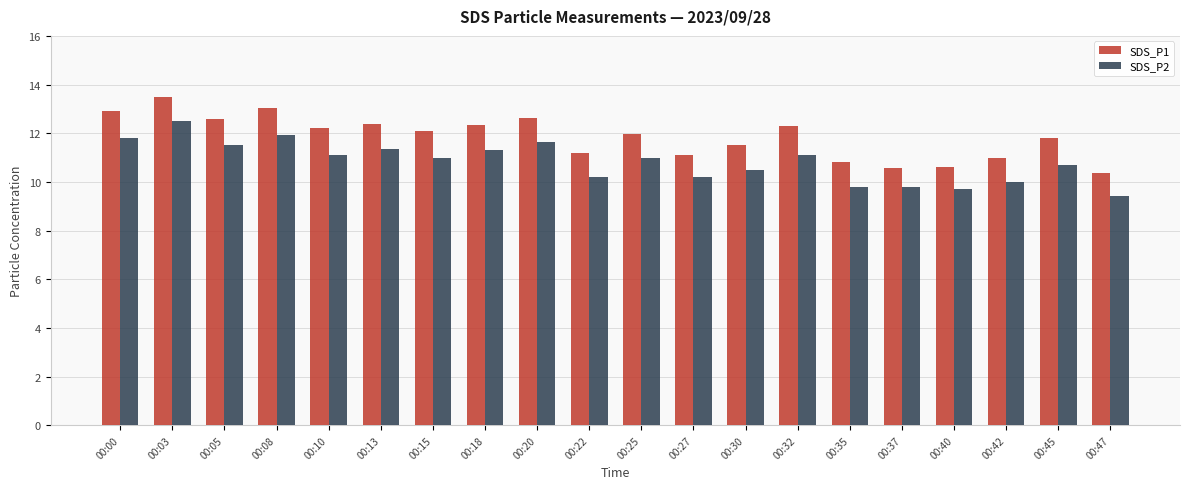

Which series has the widest spread of values?

SDS_P1